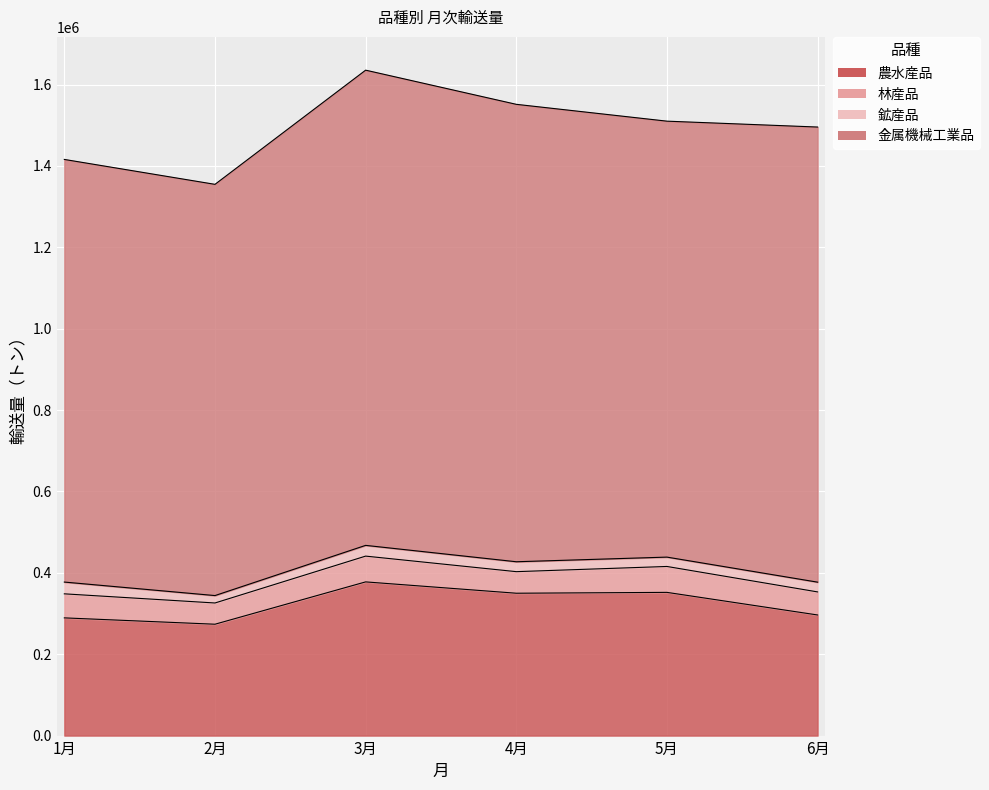

At how many categories does at least one series exceed 535952?

6